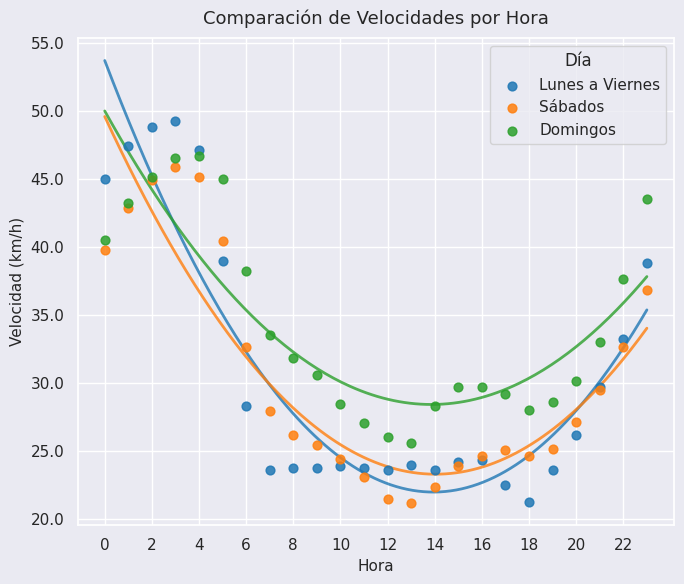

Which series contains the highest Y value?

Lunes a Viernes